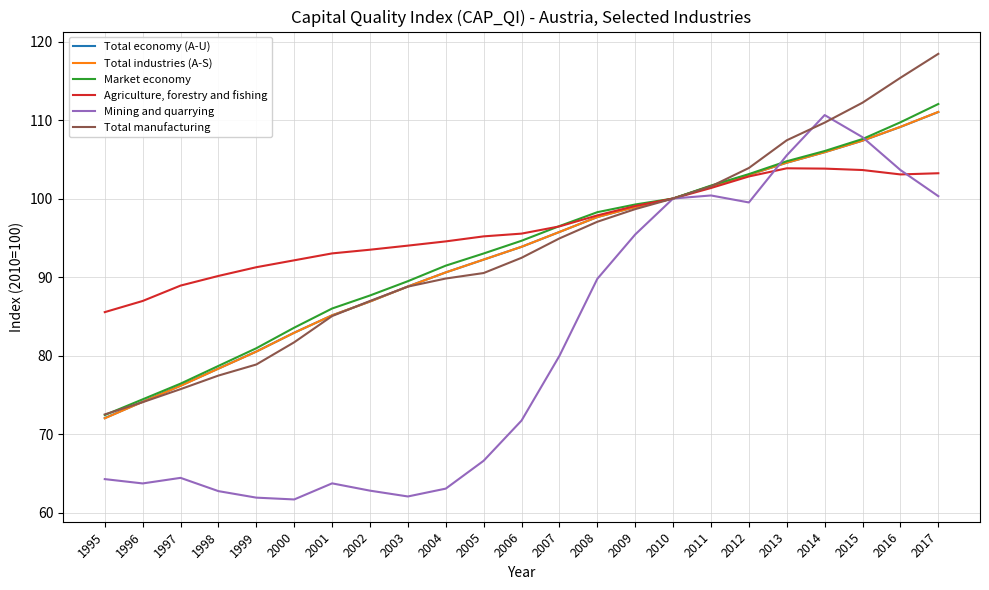

True or false: Mining and quarrying has a value of 30.5 at 1998.

False